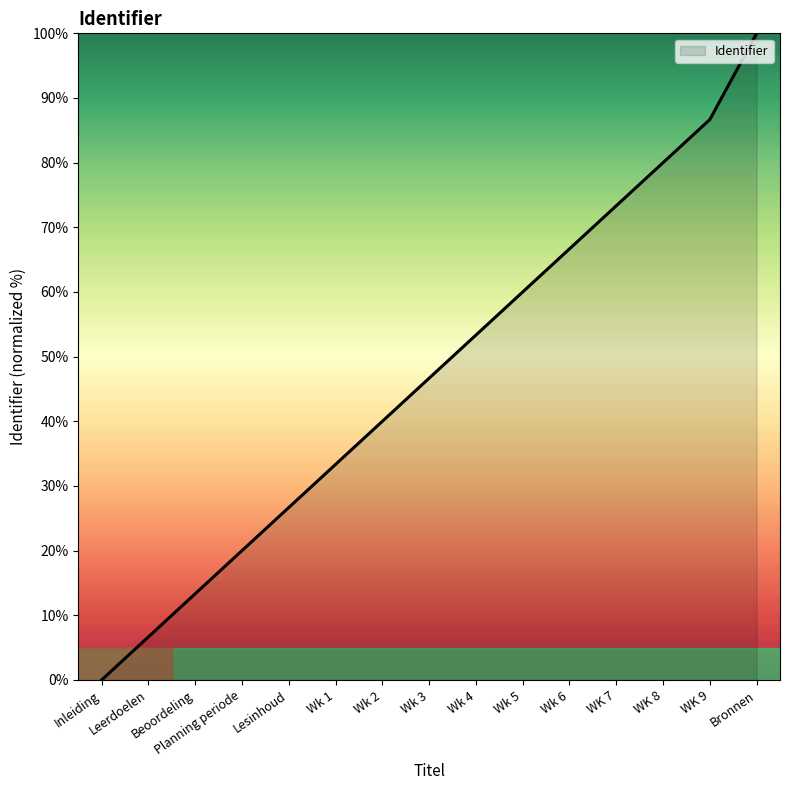

What is the change in value from Leerdoelen to Wk 6?

+60.0